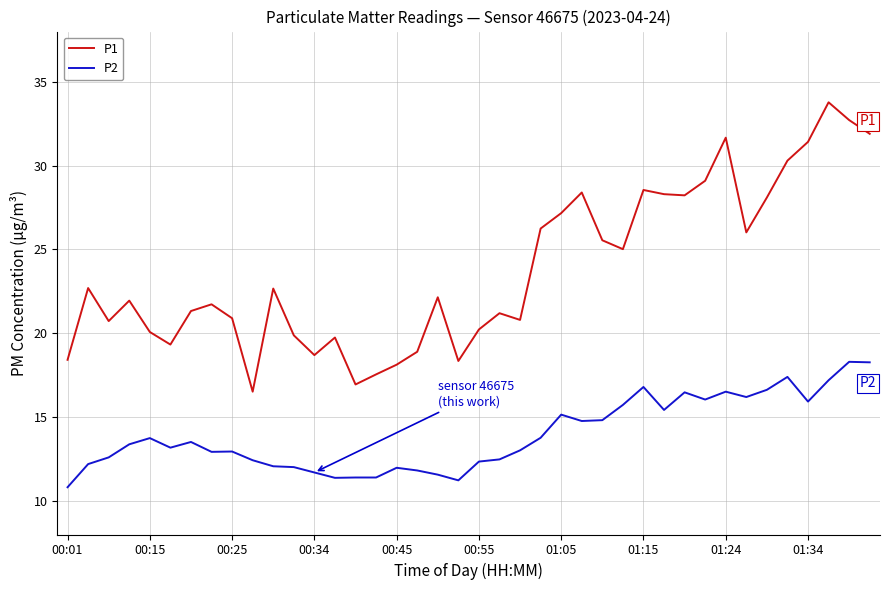

Which series has the largest total across all categories?

P1